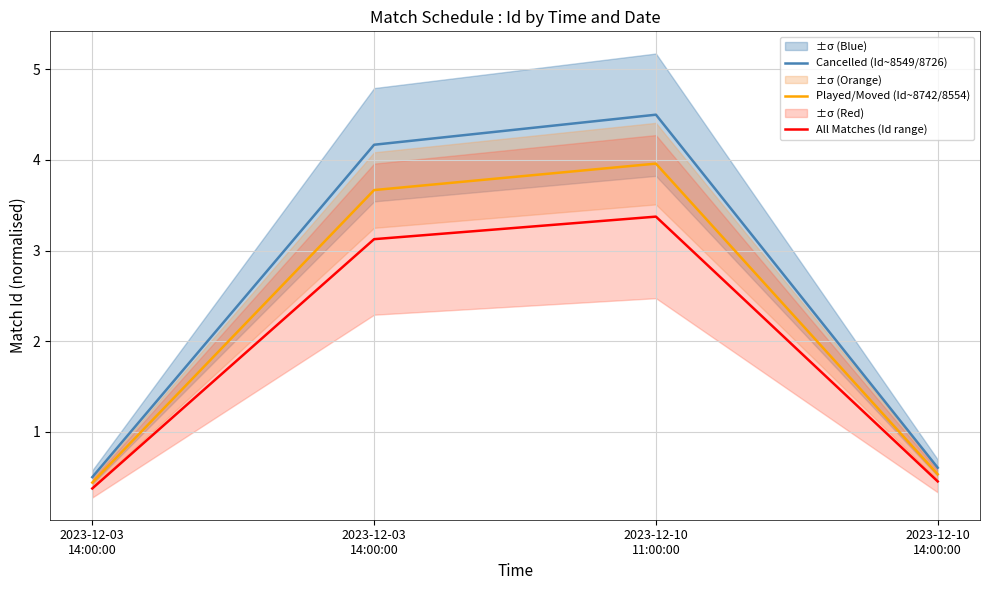

What is the minimum value for Played/Moved (Id~8742/8554)?

0.4